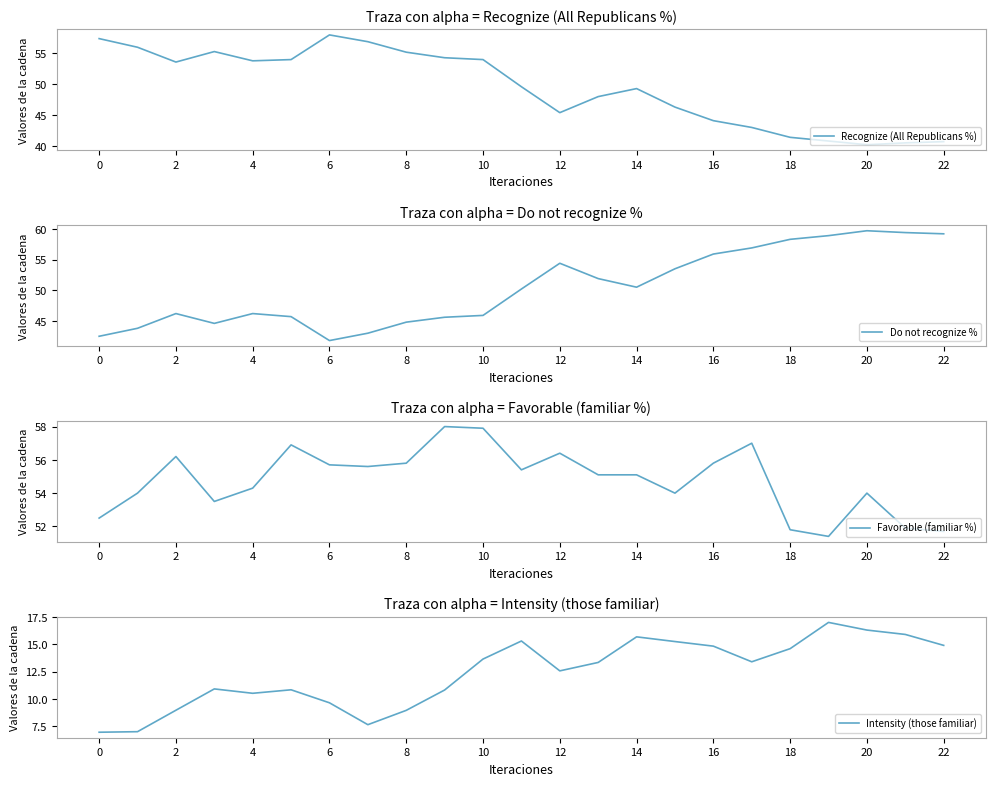

The Intensity (those familiar) series shows 15.2 at 15. True or false?

True